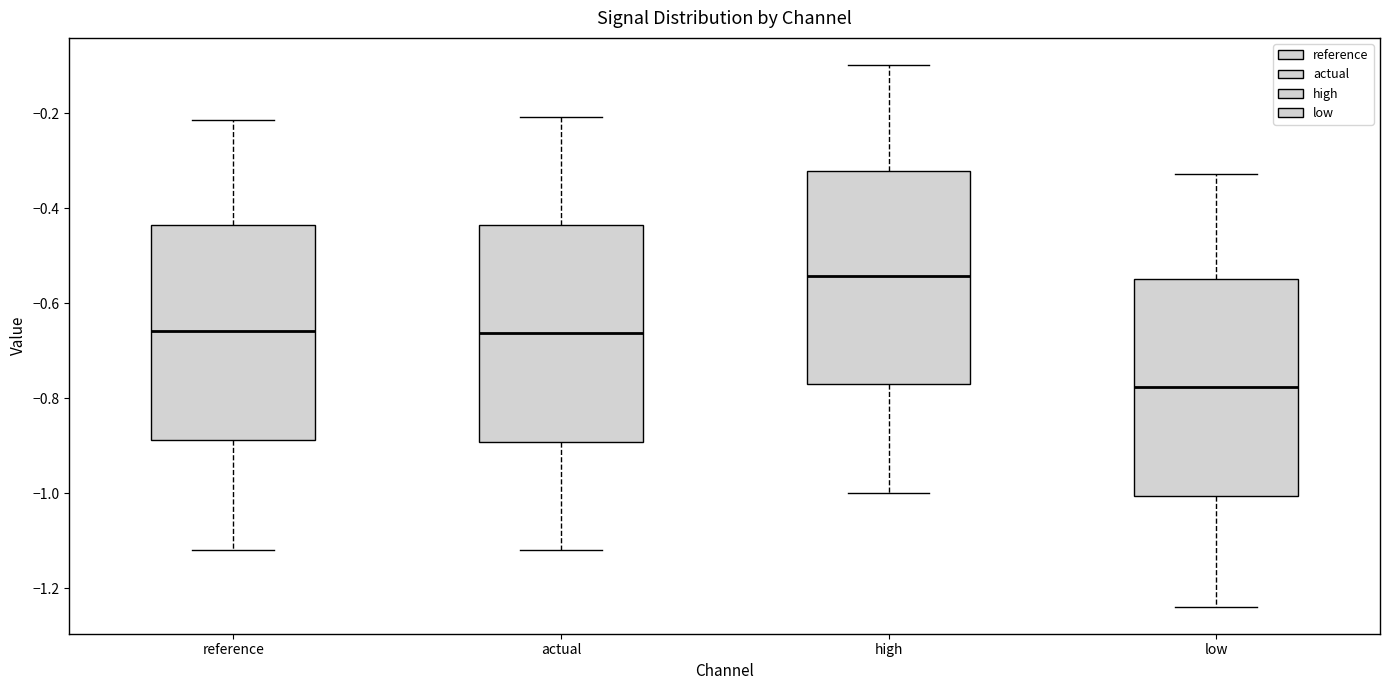

Reading left to right, read every box against the y-axis: the position of its median line, the range the box covers, and the ends of its whiskers. The values are not printed on the chart, so give them approximately, as read against the axis.

reference: median -0.66, box -0.88 to -0.44, whiskers -1.12 to -0.22
actual: median -0.66, box -0.90 to -0.44, whiskers -1.12 to -0.20
high: median -0.54, box -0.76 to -0.32, whiskers -1.00 to -0.10
low: median -0.78, box -1.00 to -0.54, whiskers -1.24 to -0.32